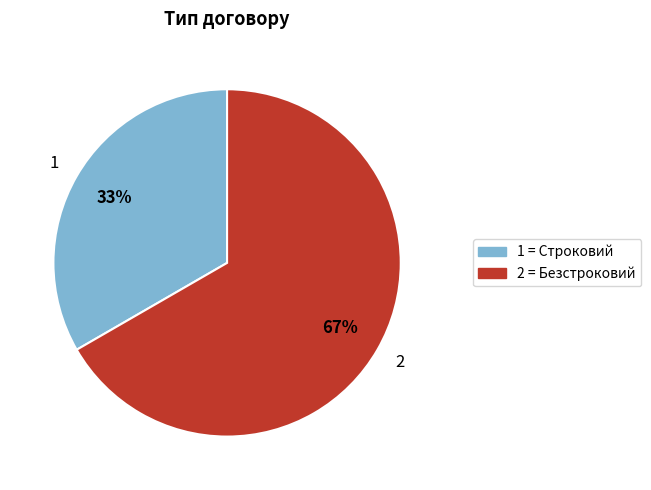

What is the largest slice in the pie chart?

2 = Безстроковий